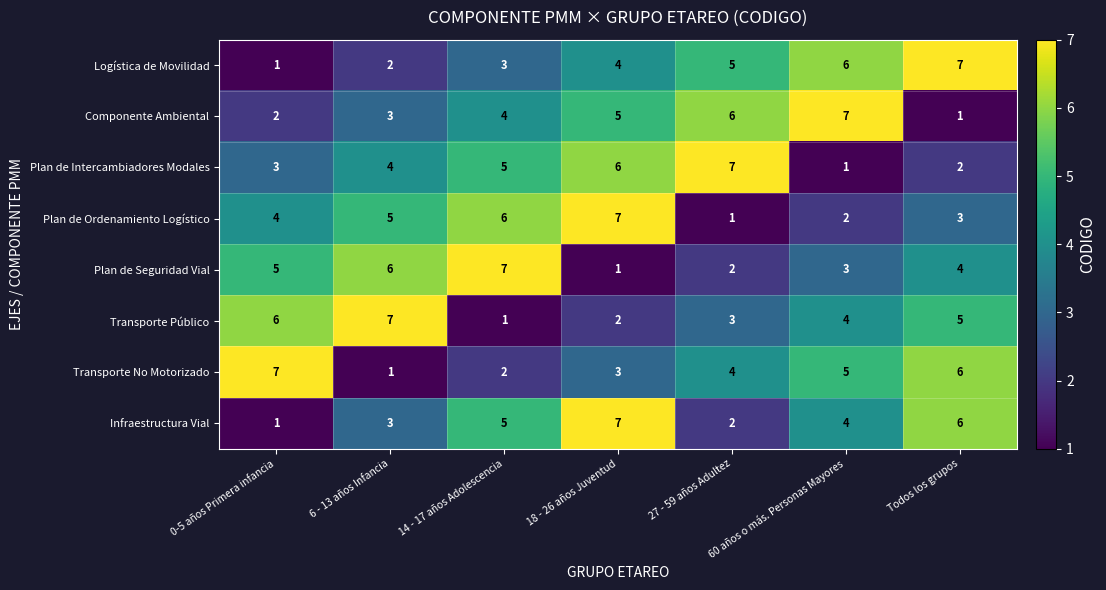

What is the sum of all Infraestructura Vial values?

28